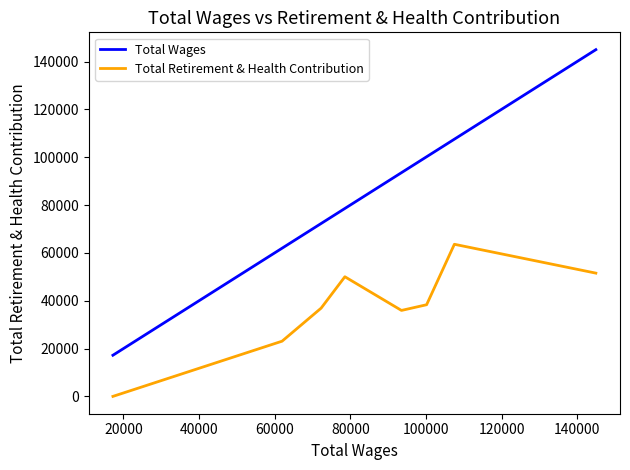

How many values in Total Retirement & Health Contribution are above zero?

7